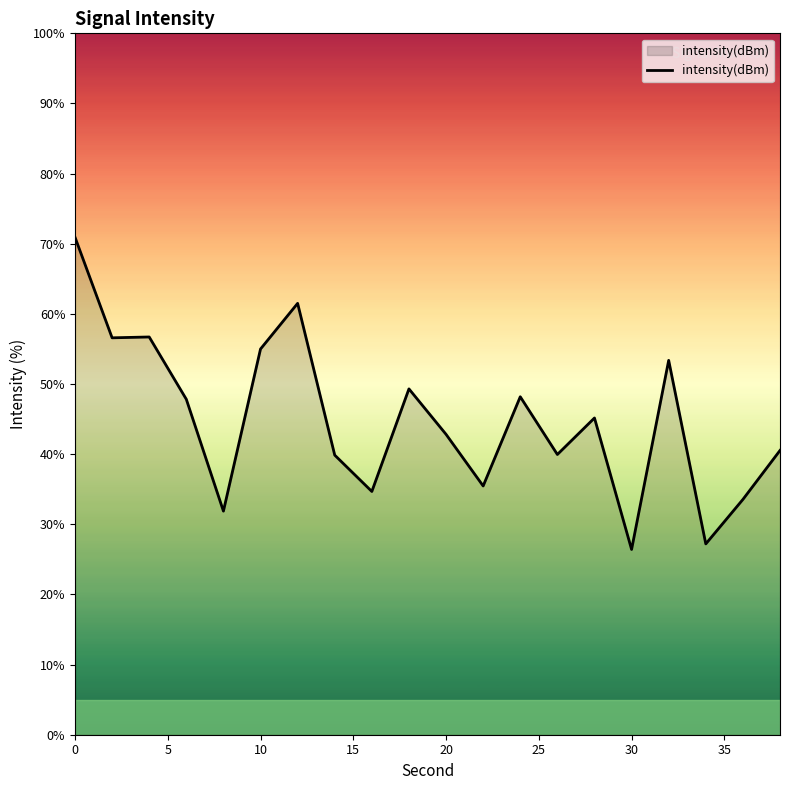

What is the difference between the maximum and minimum values?

44.5